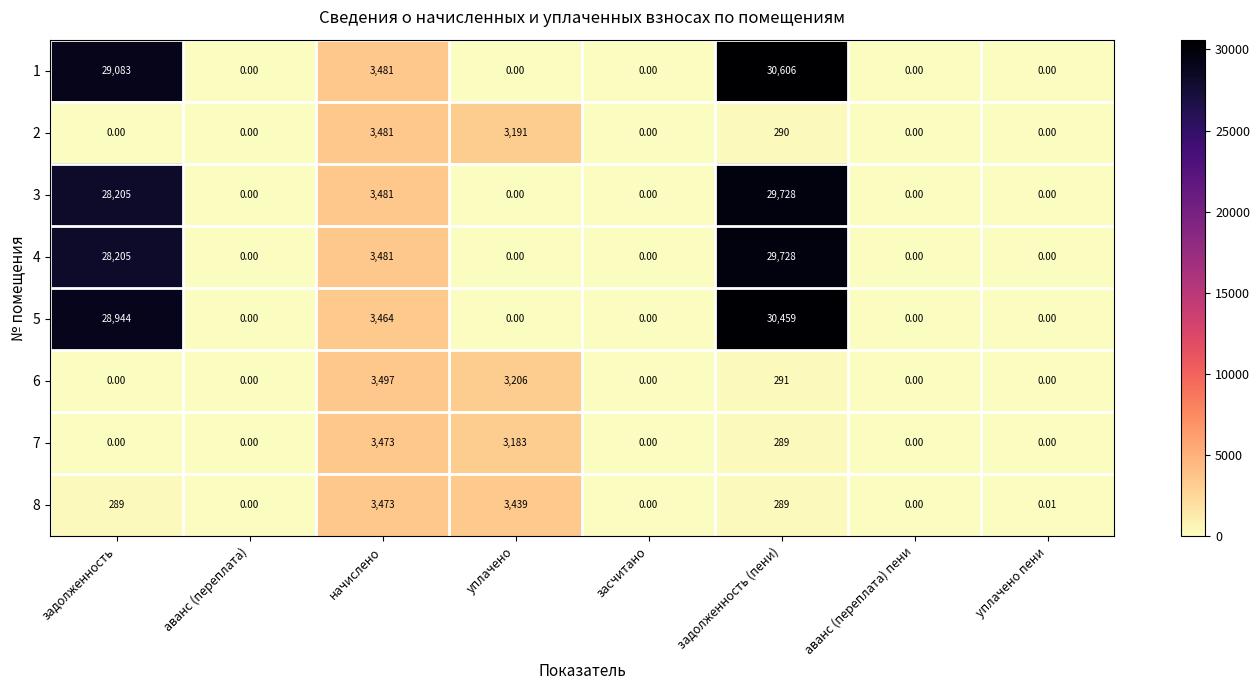

At which category is the sum across all series the highest?

задолженность (пени)